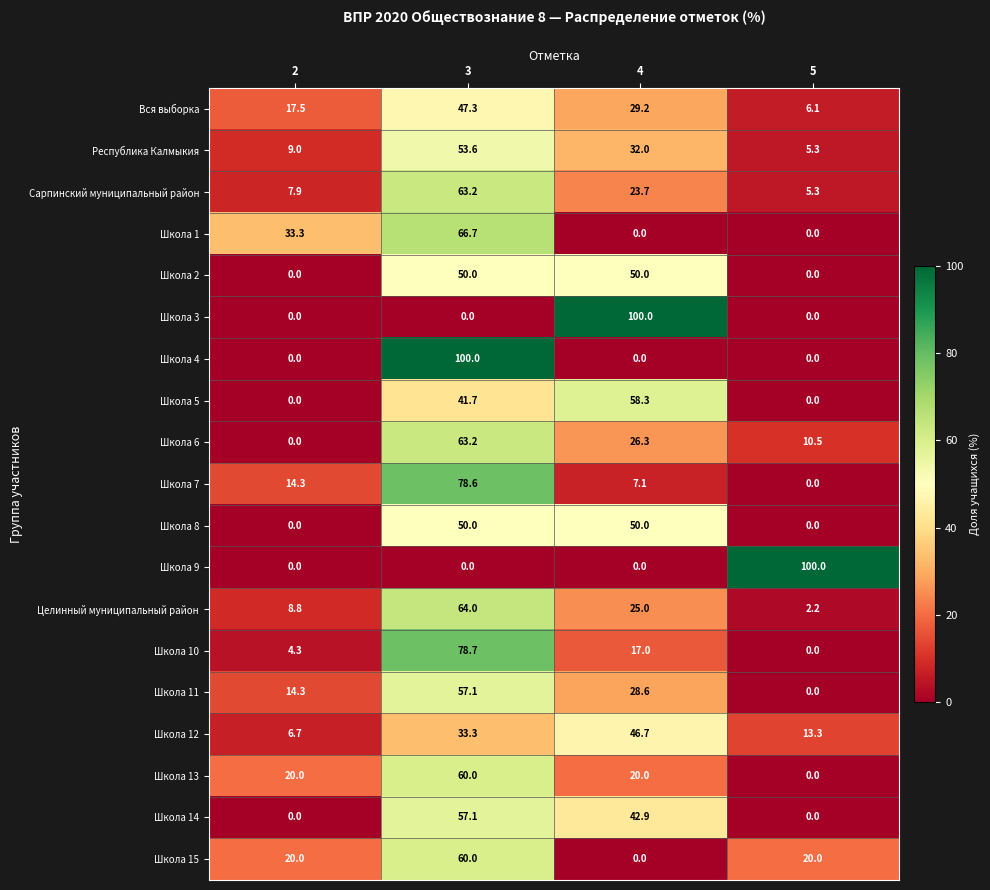

What is the minimum value for Республика Калмыкия?

5.3